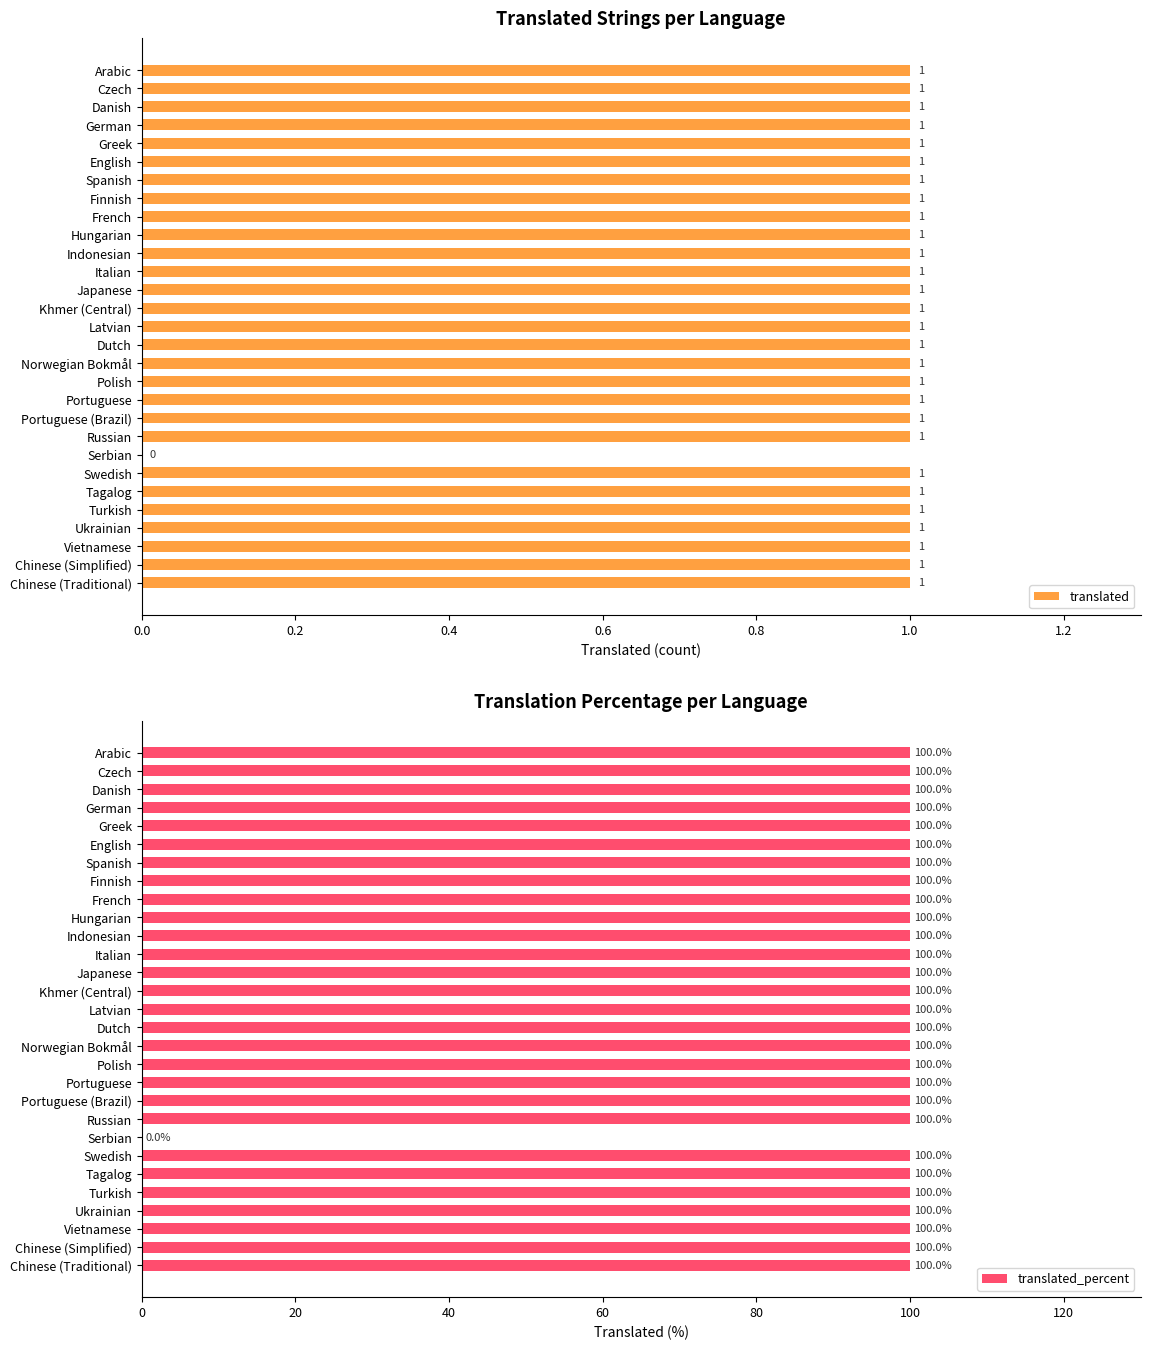

List the labels in order of translated_percent value, largest first.

0.0, 0.2, 0.4, 0.6, 0.8, 1.0, 1.2, 1.4, 8, 9, 10, 11, 12, 13, 14, 15, 16, 17, 18, 19, 20, 22, 23, 24, 25, 26, 27, 28, 21